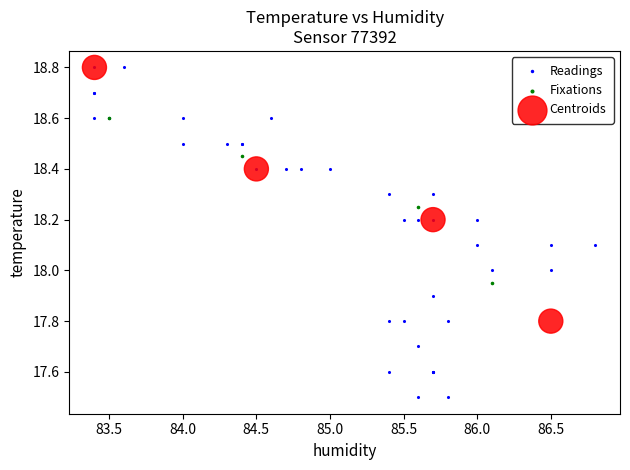

Which series contains the lowest Y value?

Readings